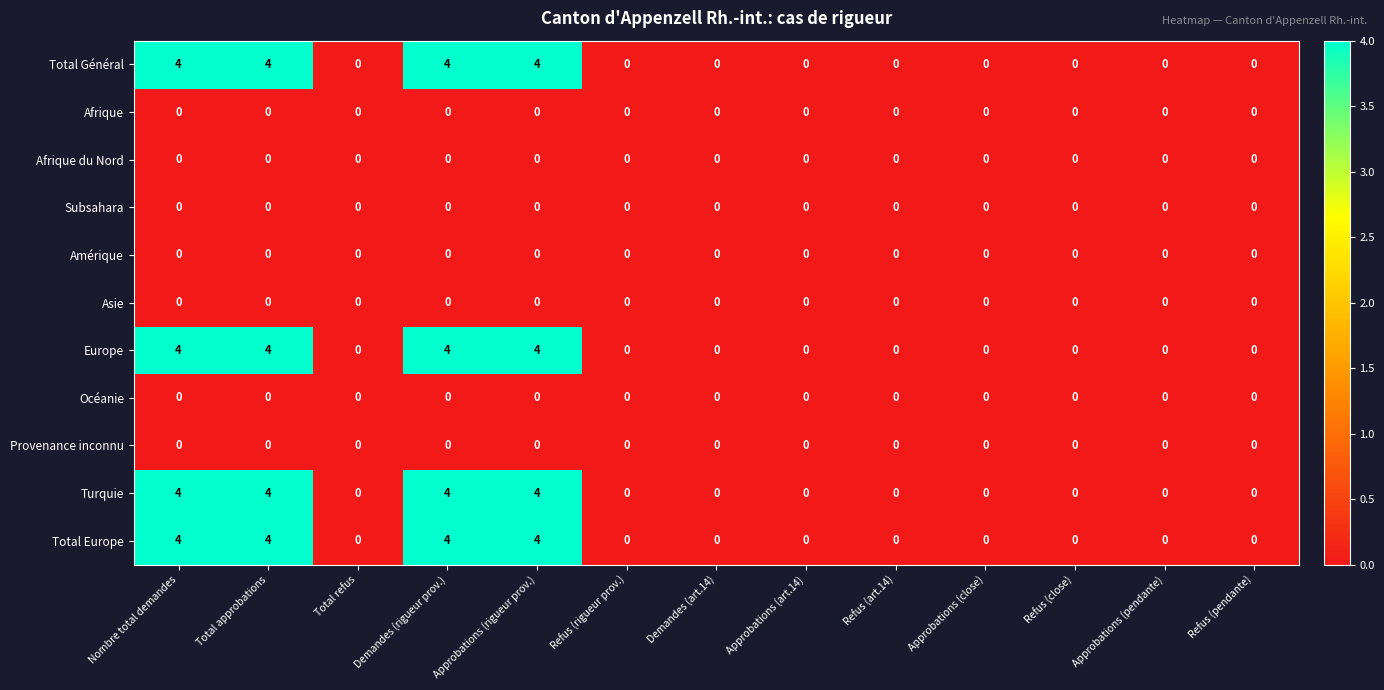

What is the spread (max minus min) of values at Approbations (rigueur prov.)?

4